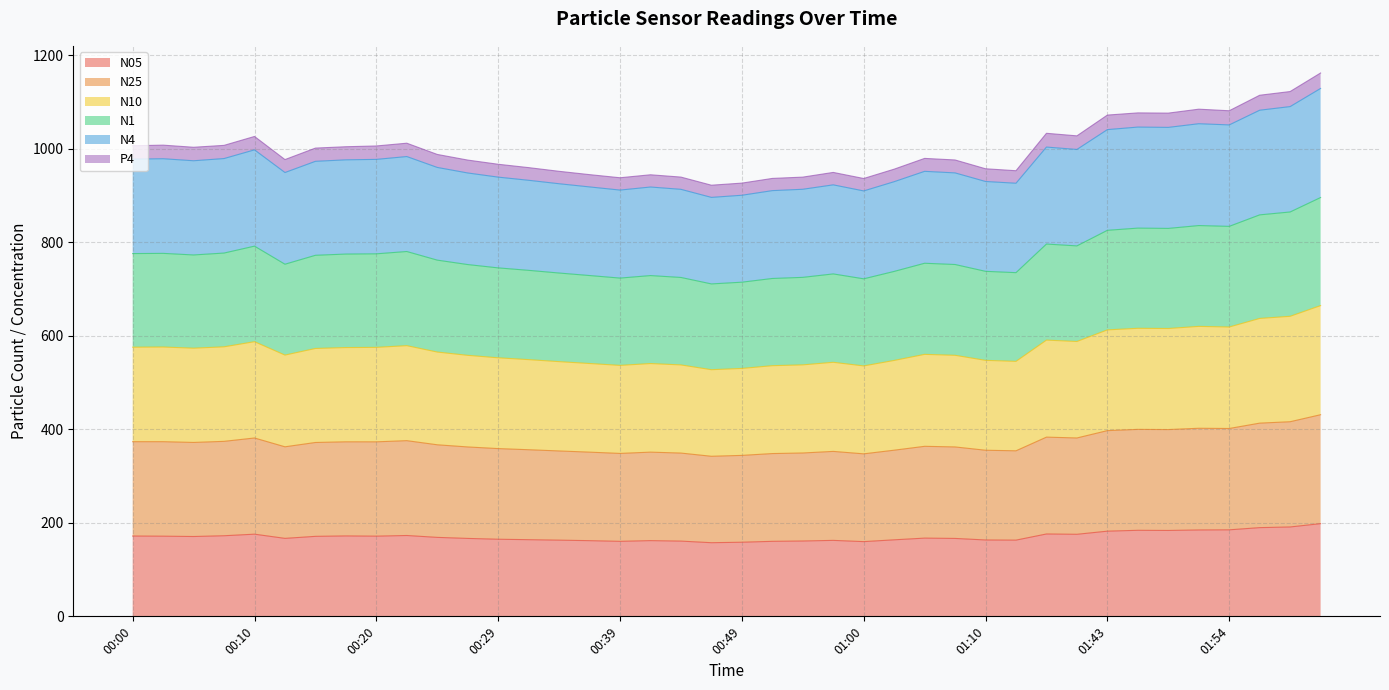

Which has a higher value, 00:49 or 01:18?

01:18